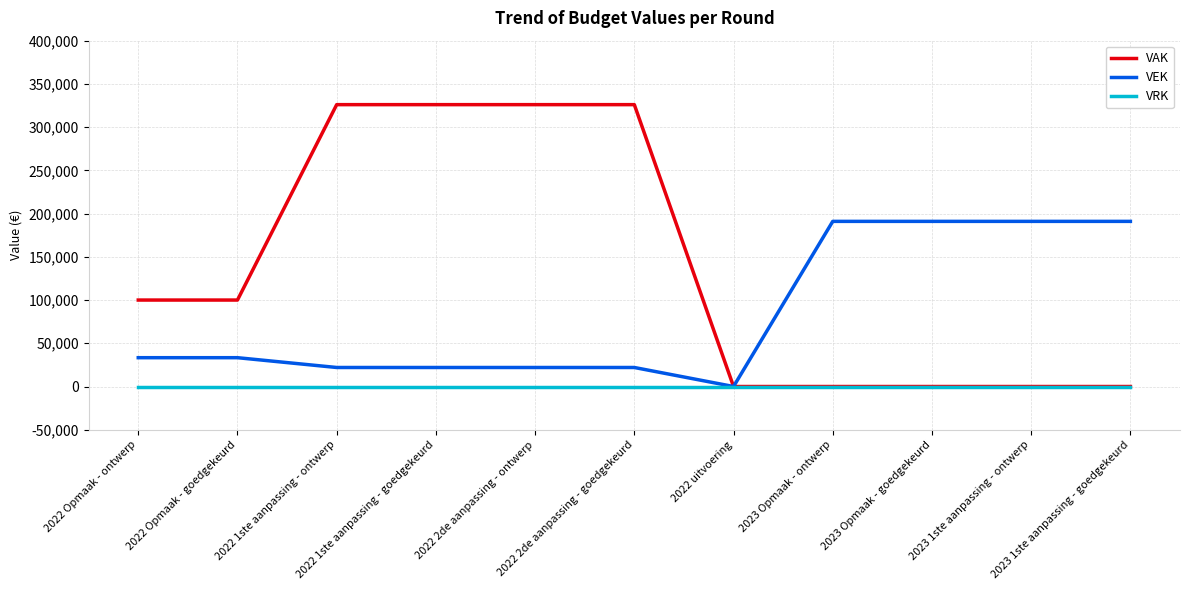

Rank the series by their maximum value, from lowest to highest.

VRK, VEK, VAK